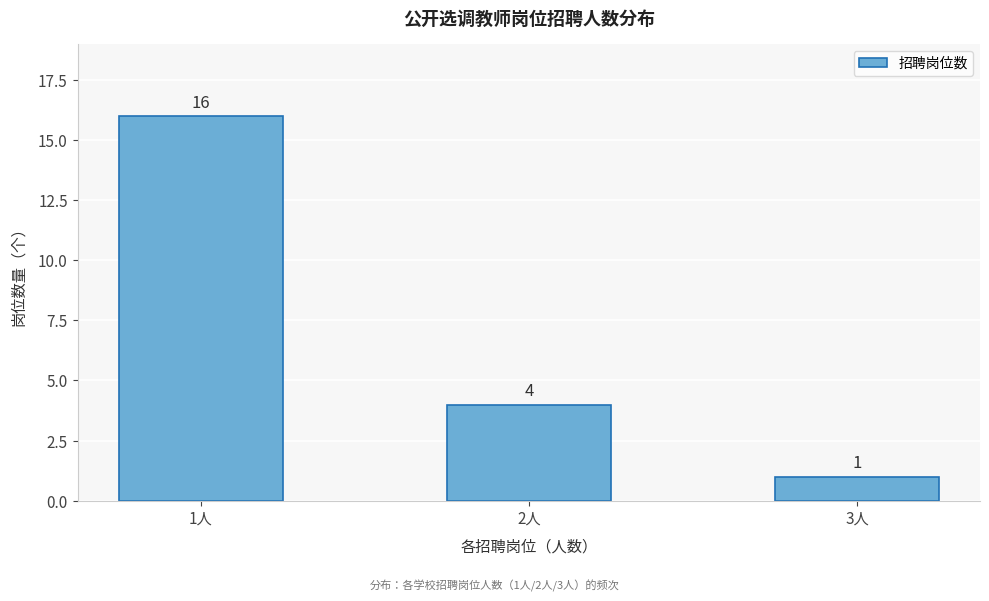

Reading right to left, transcribe all the data shown in this chart.

1	4	16